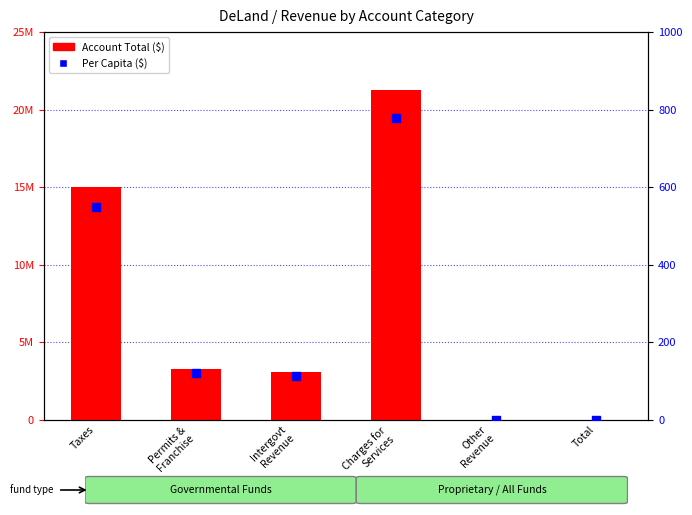

What are all the series names shown in the legend?

Account Total, Per Capita ($)